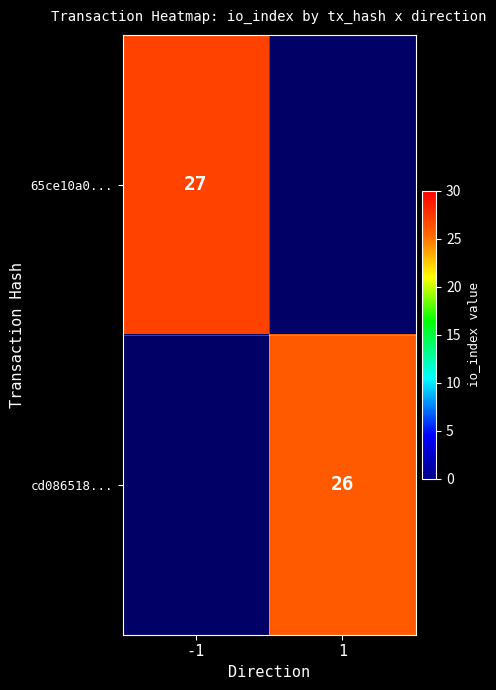

The value of cd086518... at 1 is 41. True or false?

False